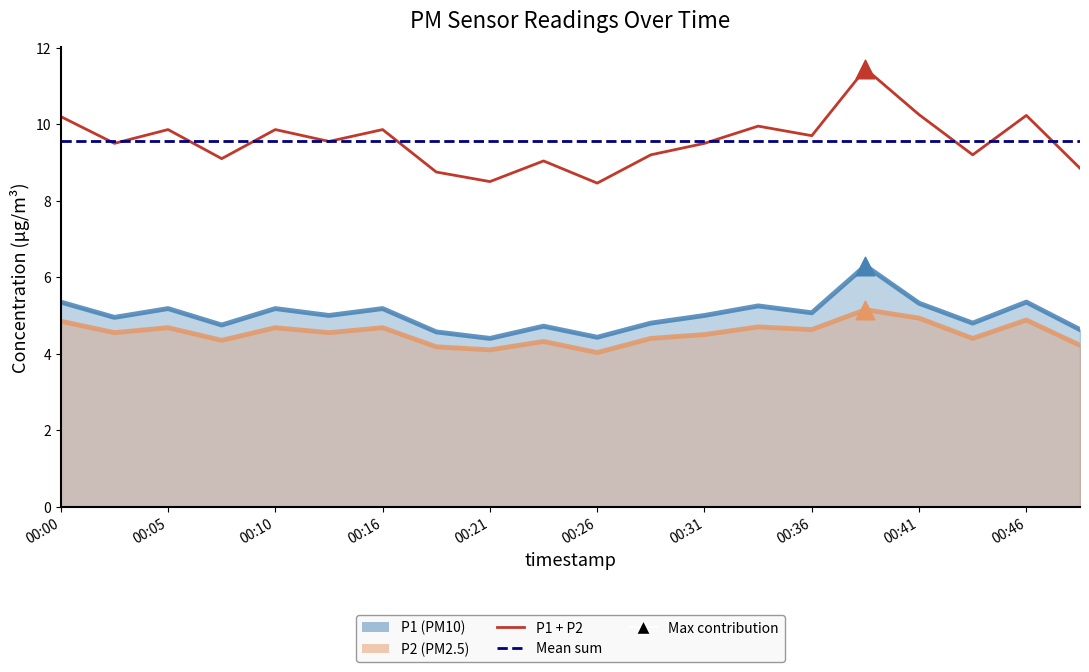

Which series has the largest total across all categories?

P1